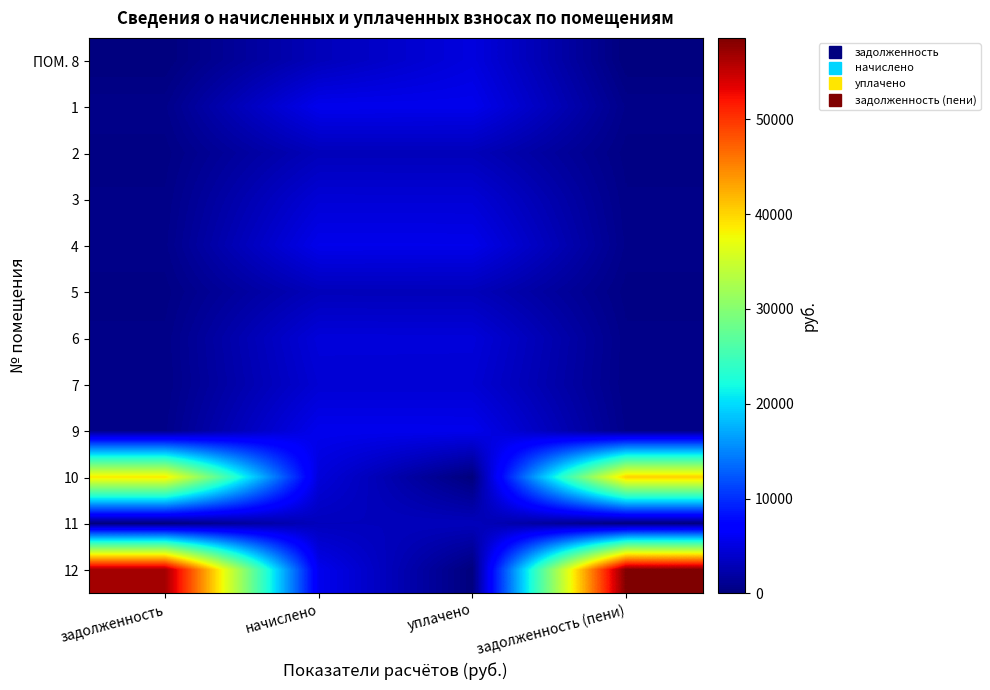

What is the total value across all series at начислено?

53244.6